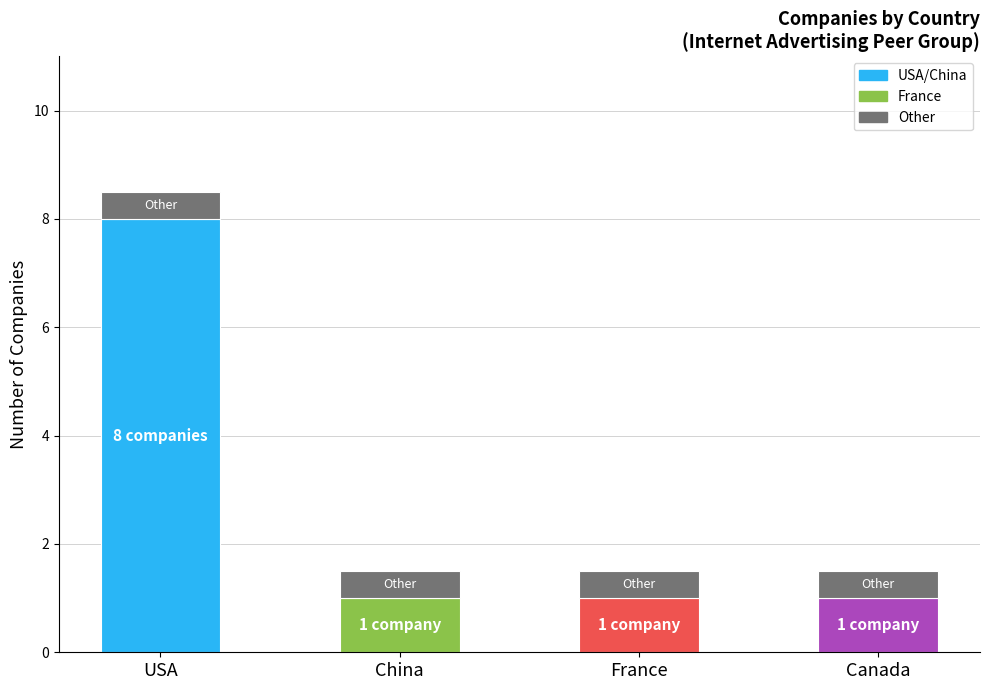

What is the total value across all series at USA?

8.5